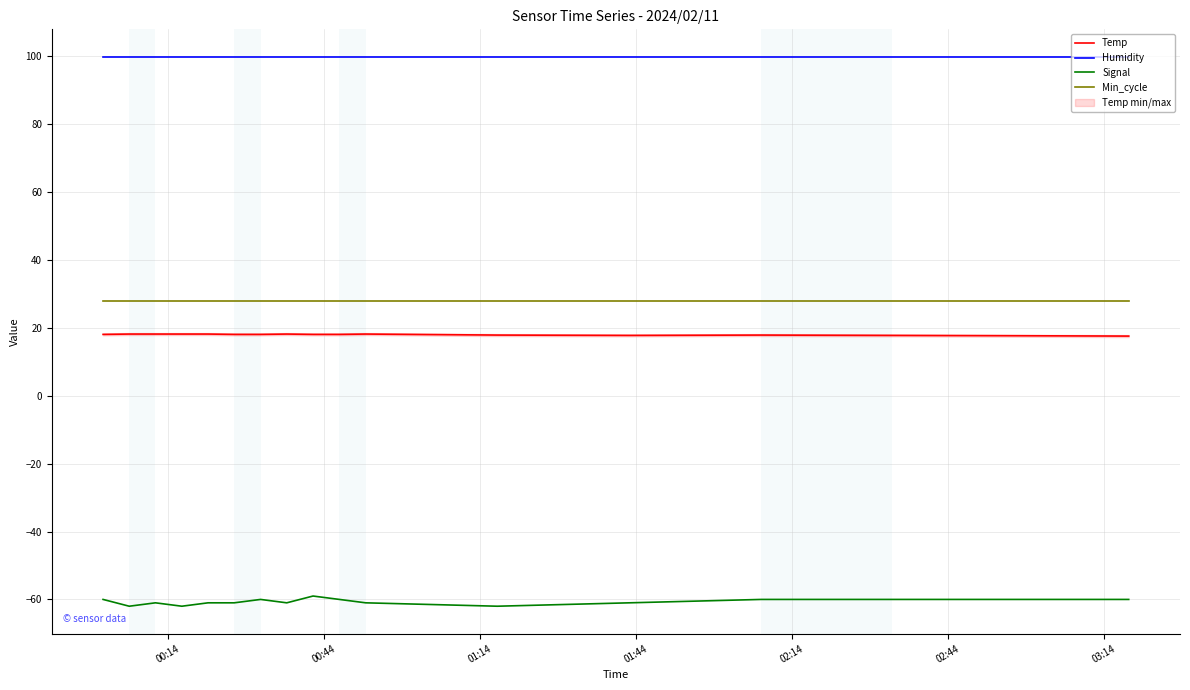

What is the lowest value of the Min_cycle series?

28.0